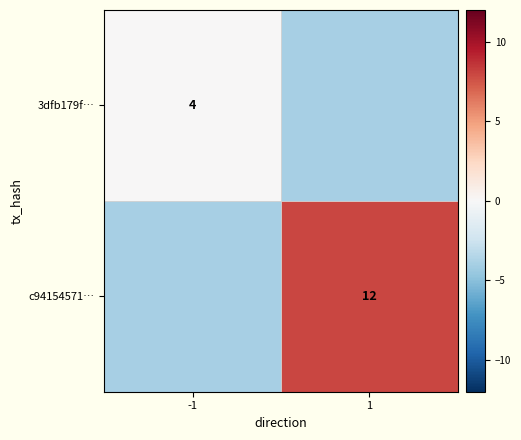

At which category is the sum across all series the highest?

1